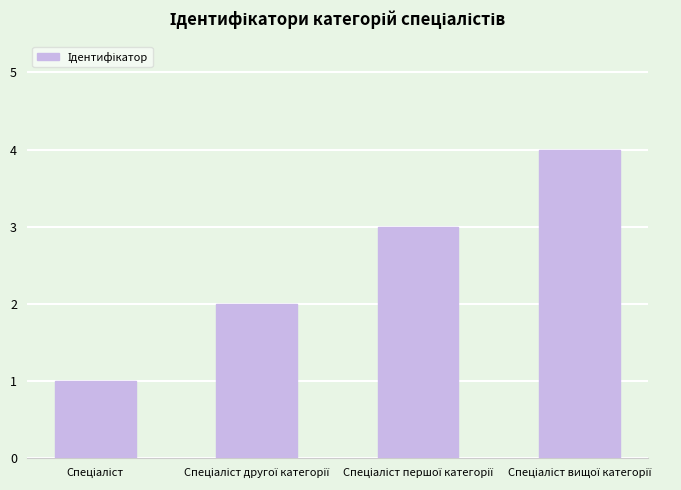

What is the sum of all values?

10